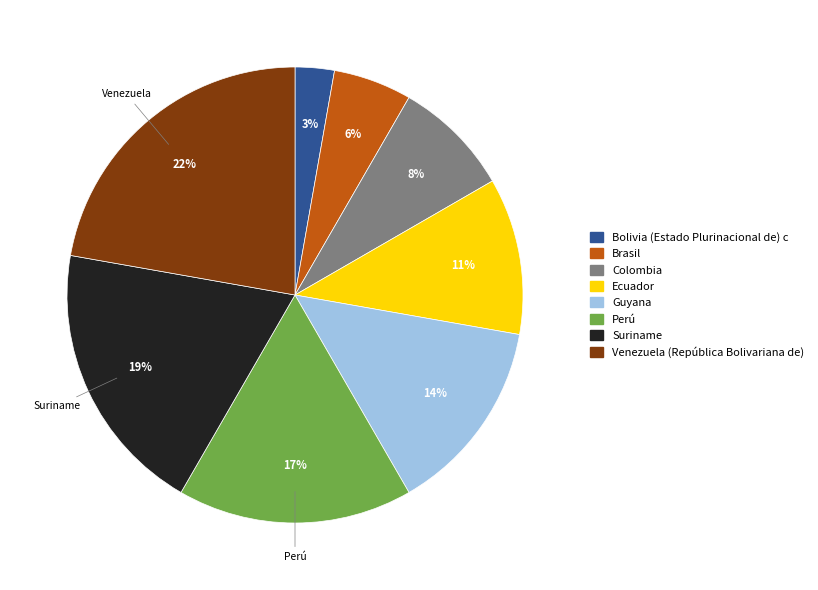

Does Guyana account for over 50% of the chart?

No